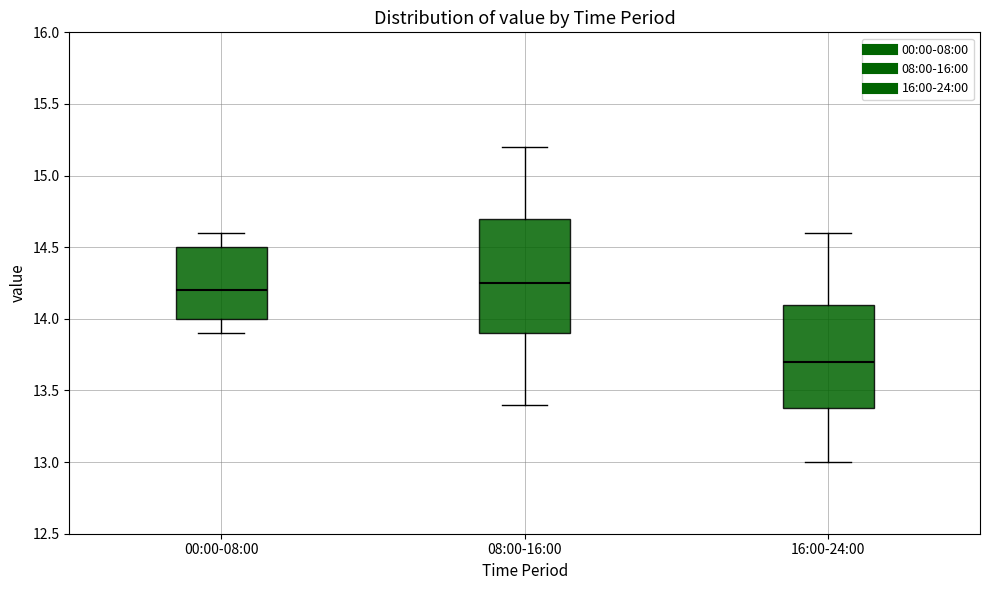

Which box is the tallest, from its lower edge to its upper edge?

08:00-16:00